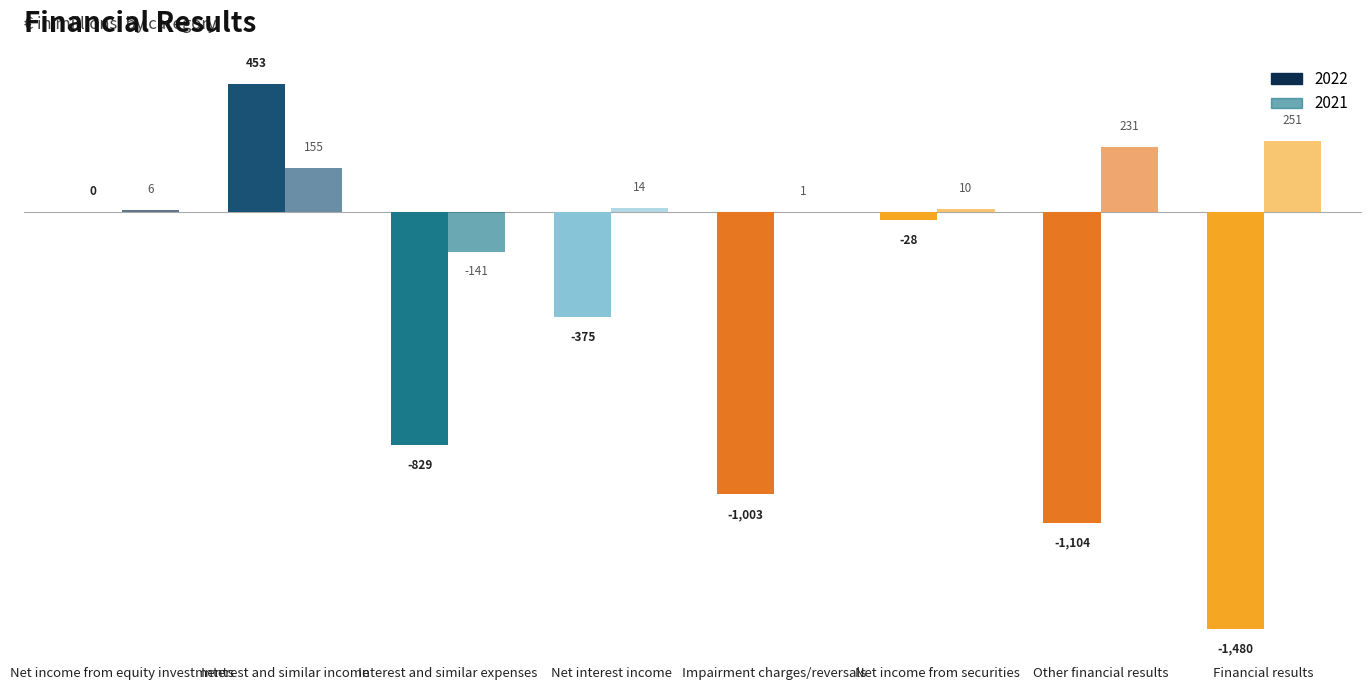

Are the bars grouped side by side (vs. stacked)?

Yes